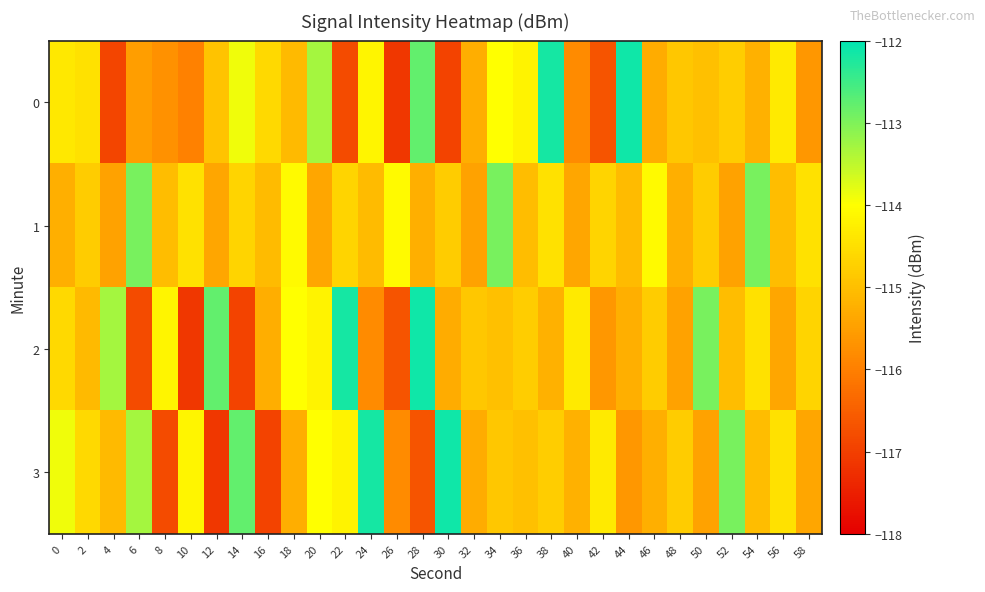

Reading right to left, list all the values displayed in this chart.

0: 58=-115.6	56=-114.3	54=-115.2	52=-114.8	50=-115.0	48=-114.9	46=-115.3	44=-112.1	42=-116.7	40=-115.8	38=-112.2	36=-114.2	34=-114.0	32=-115.3	30=-116.9	28=-112.8	26=-117.1	24=-114.1	22=-116.8	20=-113.3	18=-115.1	16=-114.6	14=-113.9	12=-114.9	10=-116.0	8=-115.7	6=-115.5	4=-116.9	2=-114.5	0=-114.4
1: 58=-114.5	56=-115.0	54=-113.0	52=-115.5	50=-114.8	48=-115.3	46=-114.1	44=-115.1	42=-114.7	40=-115.4	38=-114.5	36=-115.0	34=-113.0	32=-115.5	30=-114.8	28=-115.3	26=-114.1	24=-115.1	22=-114.7	20=-115.4	18=-114.1	16=-115.1	14=-114.7	12=-115.4	10=-114.5	8=-115.0	6=-113.0	4=-115.5	2=-114.8	0=-115.3
2: 58=-114.7	56=-115.4	54=-114.5	52=-115.0	50=-113.0	48=-115.5	46=-114.8	44=-115.3	42=-115.6	40=-114.3	38=-115.2	36=-114.8	34=-115.0	32=-114.9	30=-115.3	28=-112.1	26=-116.7	24=-115.8	22=-112.2	20=-114.2	18=-114.0	16=-115.3	14=-116.9	12=-112.8	10=-117.1	8=-114.1	6=-116.8	4=-113.3	2=-115.1	0=-114.6
3: 58=-115.4	56=-114.5	54=-115.0	52=-113.0	50=-115.5	48=-114.8	46=-115.3	44=-115.6	42=-114.3	40=-115.2	38=-114.8	36=-115.0	34=-114.9	32=-115.3	30=-112.1	28=-116.7	26=-115.8	24=-112.2	22=-114.2	20=-114.0	18=-115.3	16=-116.9	14=-112.8	12=-117.1	10=-114.1	8=-116.8	6=-113.3	4=-115.1	2=-114.6	0=-113.9